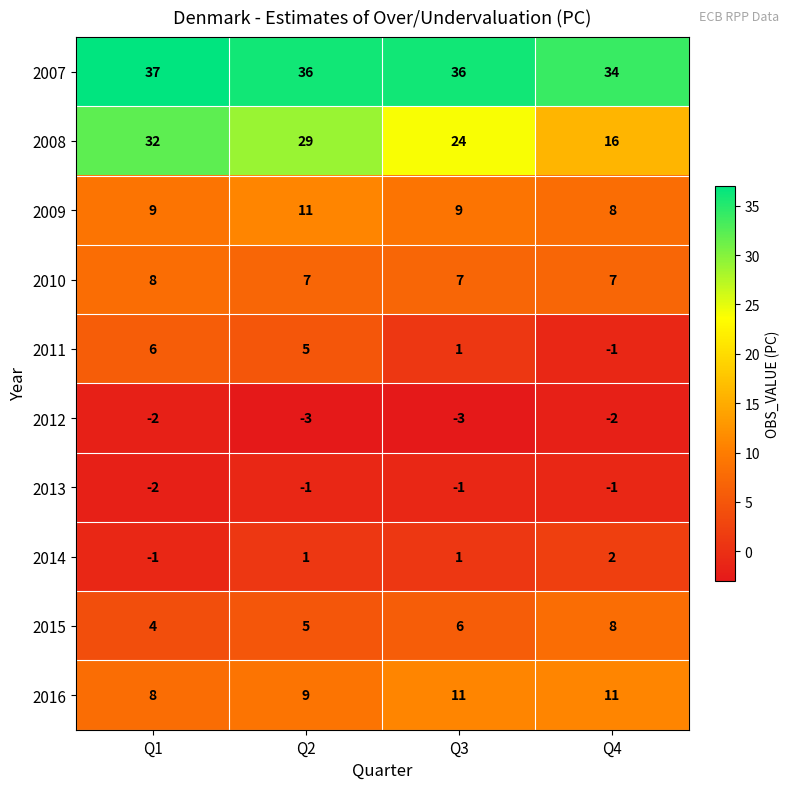

What is the approximate value of 2011 at Q1?

6